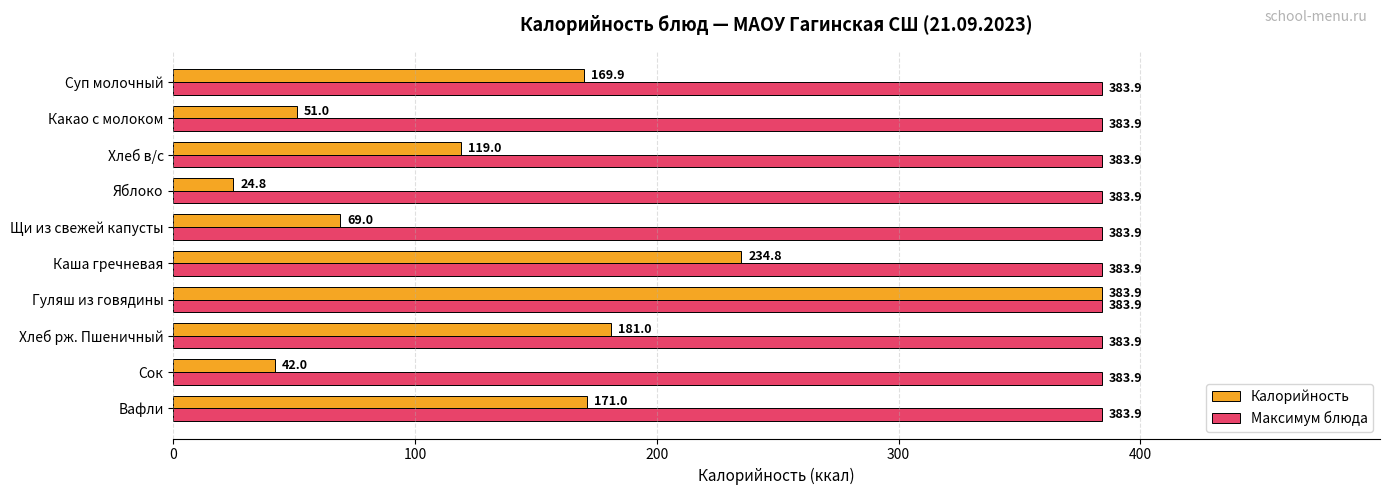

Rank the series at Какао с молоком from highest to lowest value.

Максимум блюда, Калорийность